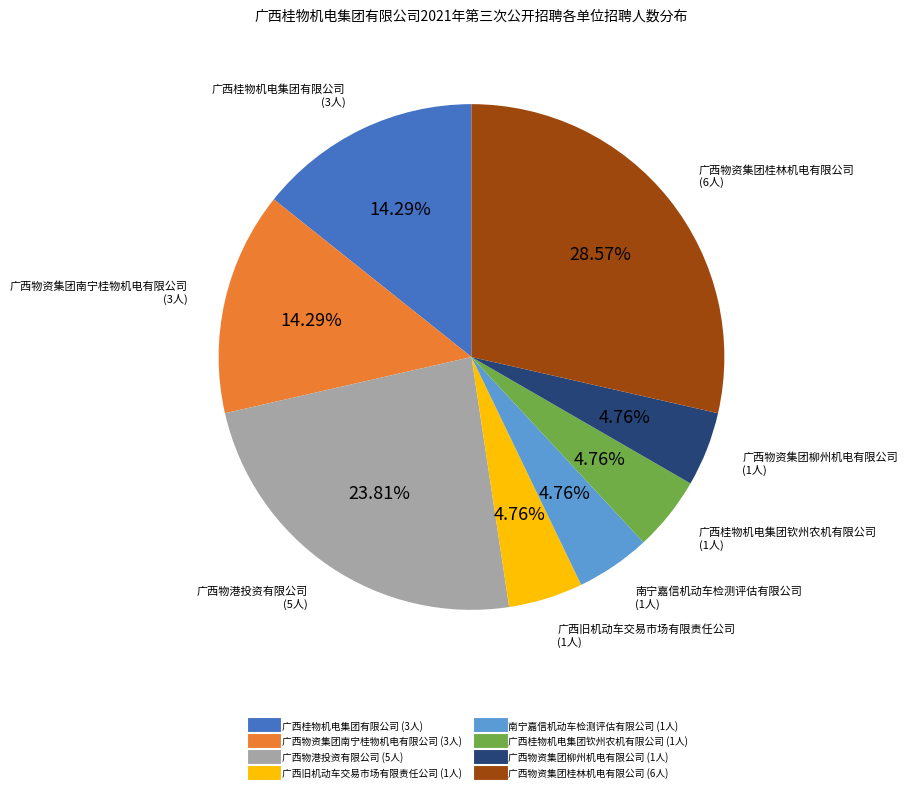

Does 广西桂物机电集团钦州农机有限公司 represent more than half of the total?

No